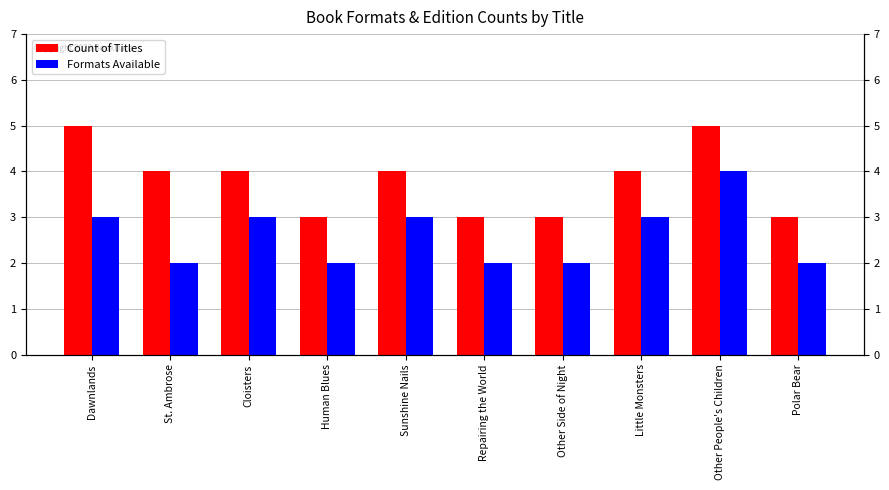

What is the maximum value shown in the chart?

5